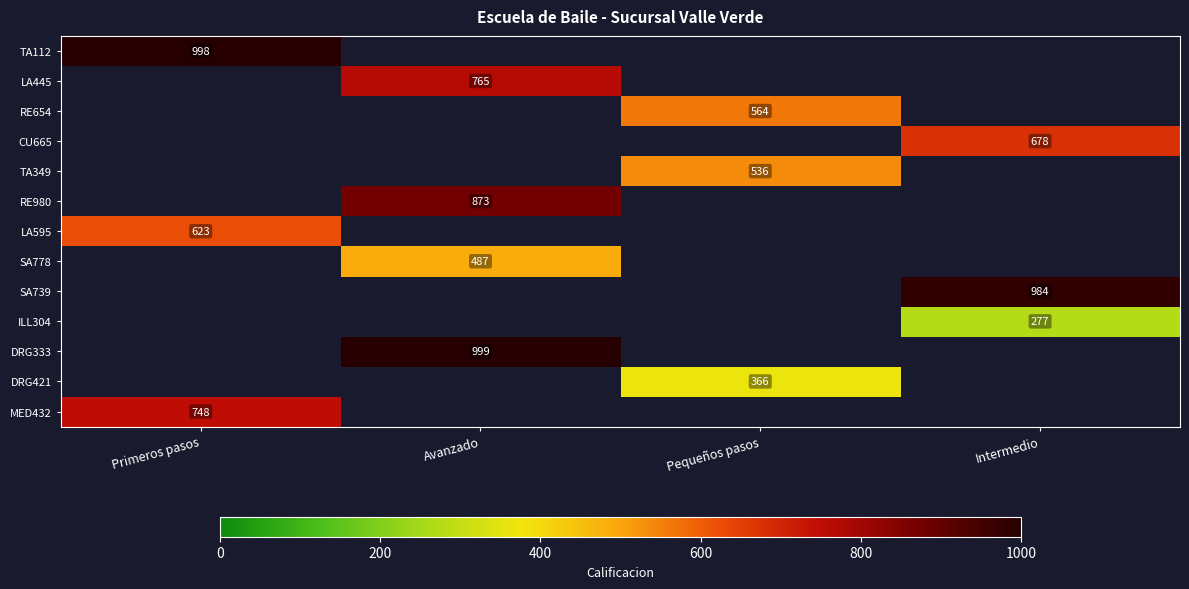

What is the maximum value shown in the chart?

999.0